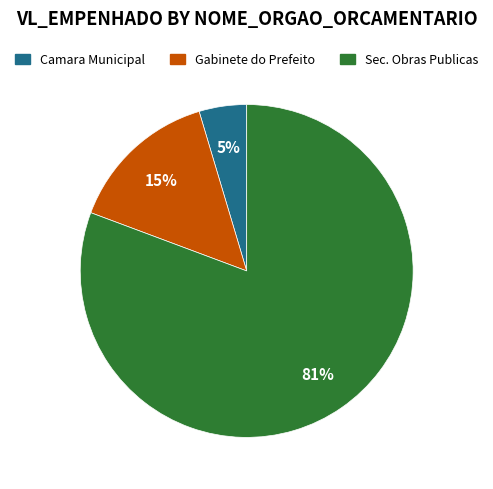

Is there a majority slice in this chart?

Yes